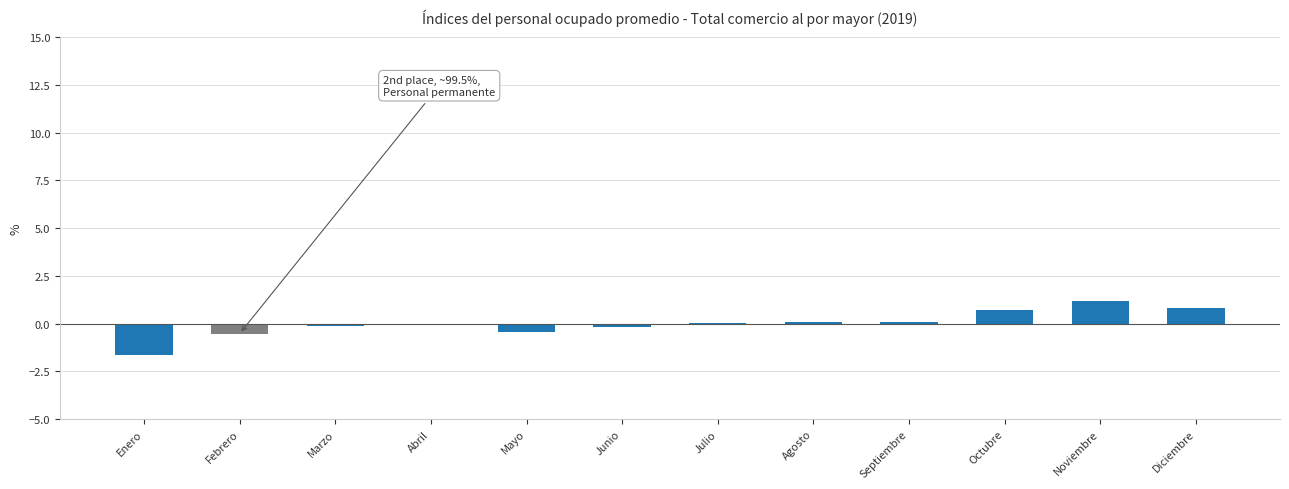

What is the approximate value at Noviembre?

1.2